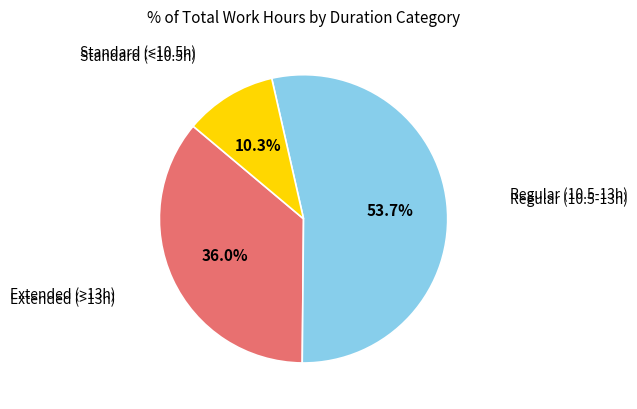

Does any single category account for the majority?

Yes